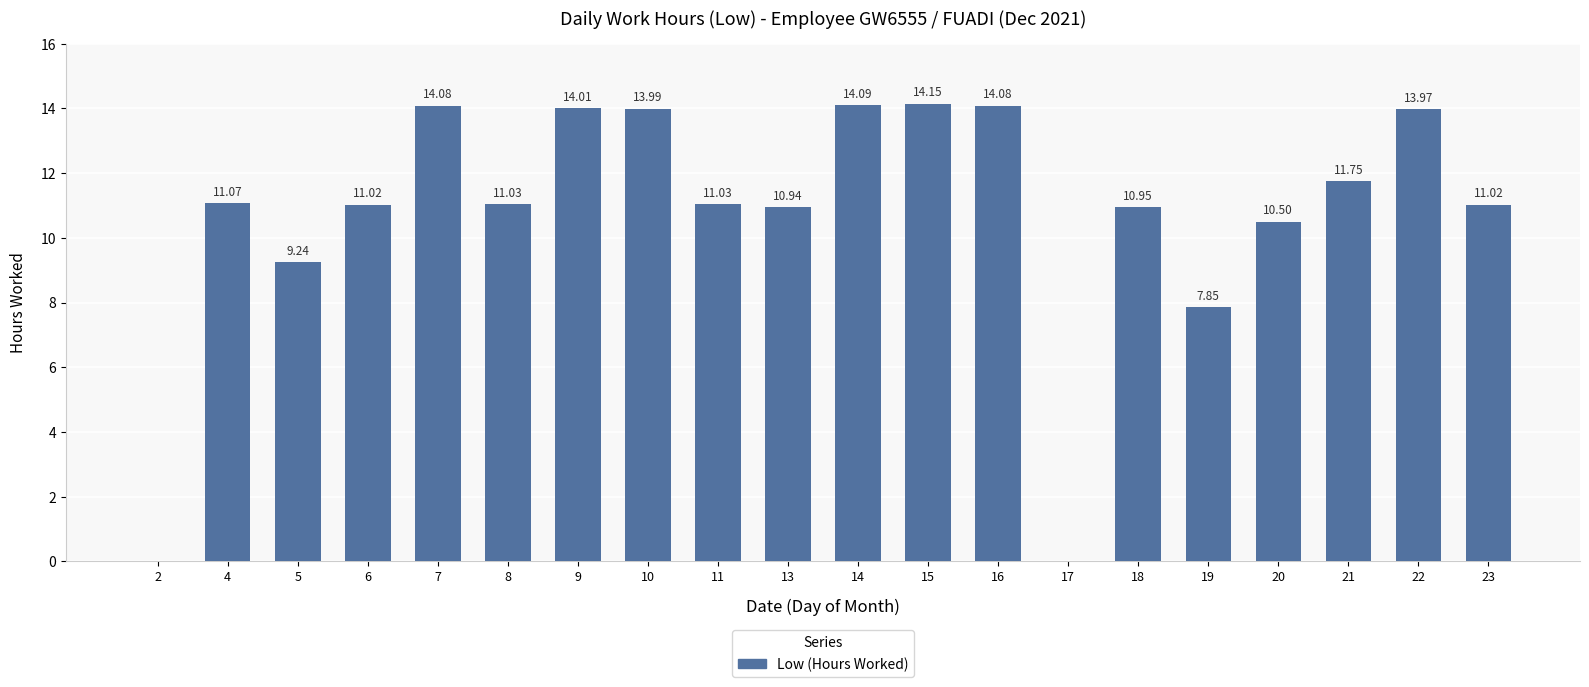

What value does the data have at 11?

11.0